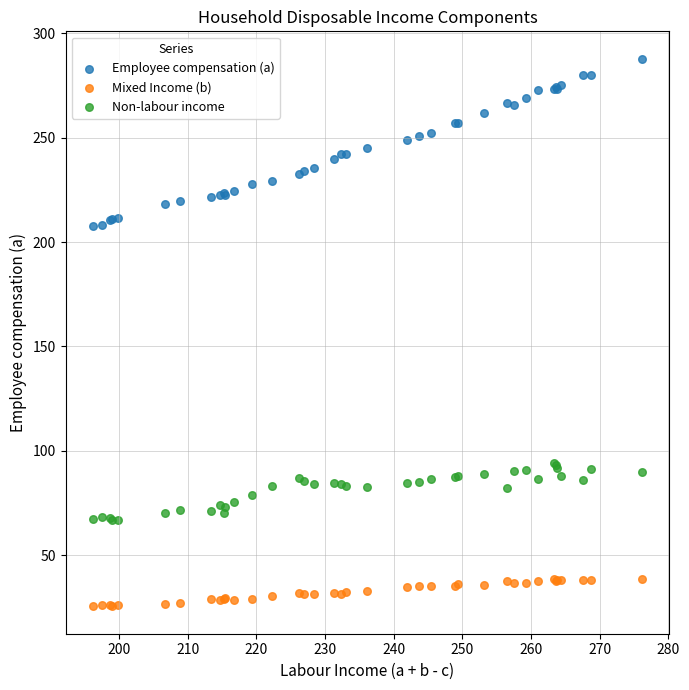

Which series reaches the maximum Y coordinate?

Employee compensation (a)